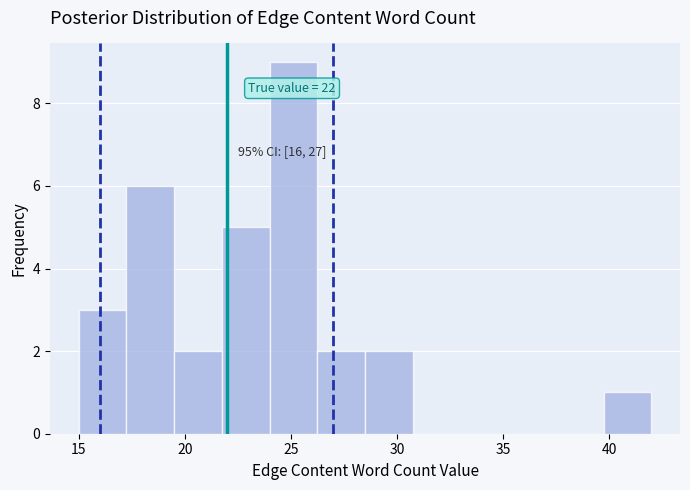

Which range on the x-axis has the tallest bar?

24.00 to 26.25